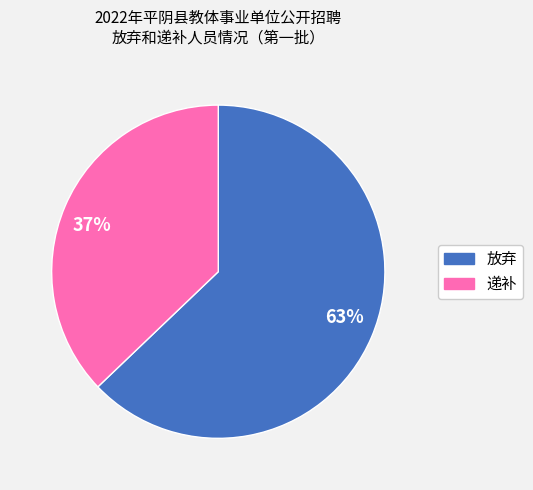

Which category accounts for the majority?

放弃